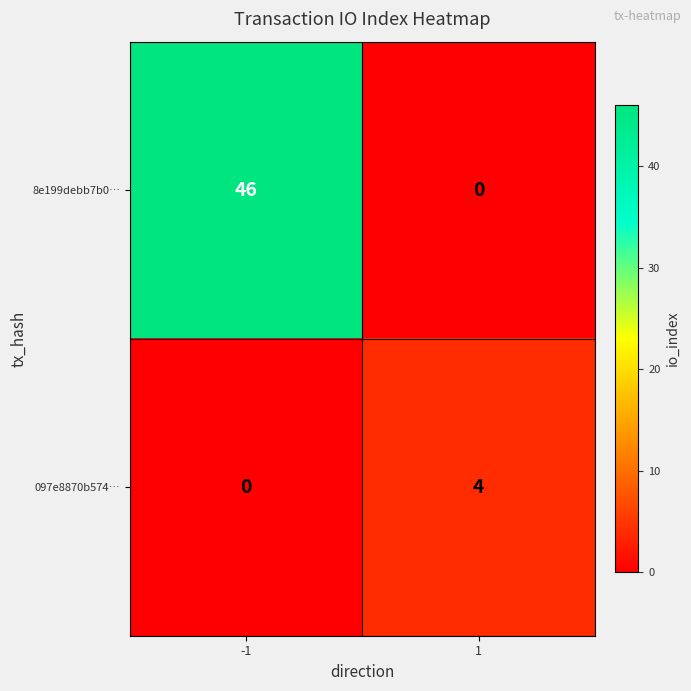

The 097e8870b574… series shows 4 at 1. True or false?

True